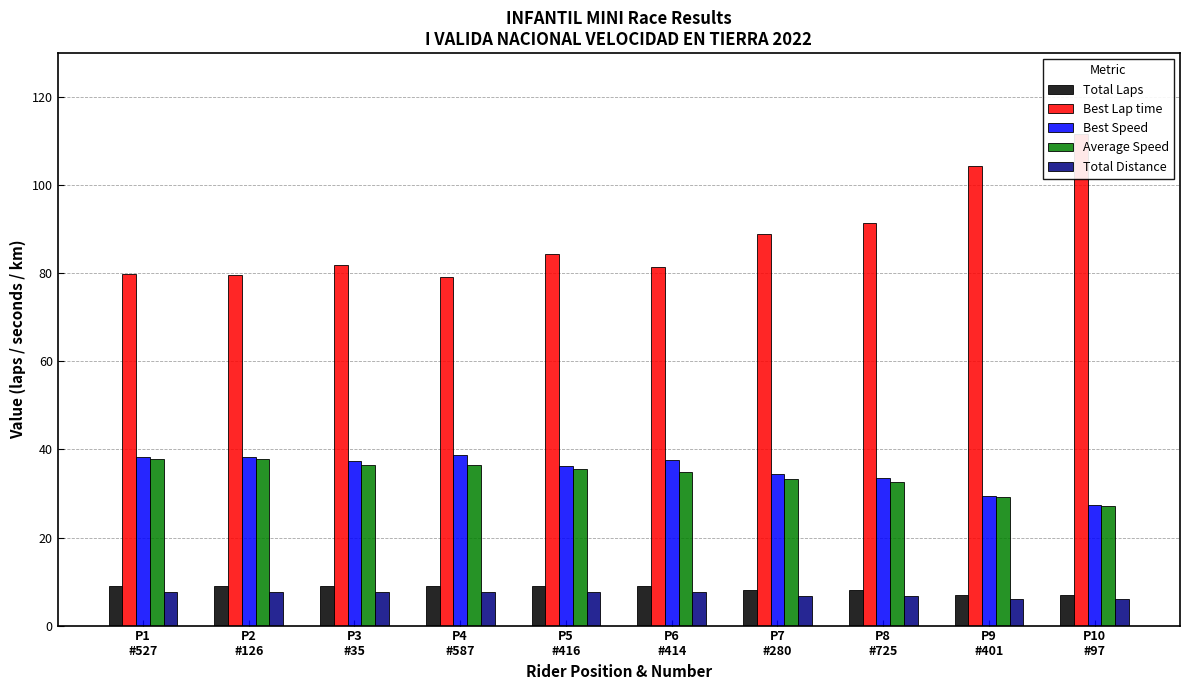

Reading left to right, what are all the values shown in this chart?

Total Laps: 9.0	9.0	9.0	9.0	9.0	9.0	8.0	8.0	7.0	7.0
Best Lap time: 79.8	79.7	81.9	79.2	84.4	81.4	88.8	91.4	104.3	111.6
Best Speed: 38.4	38.4	37.4	38.7	36.3	37.6	34.5	33.5	29.3	27.4
Average Speed: 37.8	37.7	36.6	36.5	35.5	35.0	33.3	32.5	29.1	27.2
Total Distance: 7.7	7.7	7.7	7.7	7.7	7.7	6.8	6.8	6.0	6.0